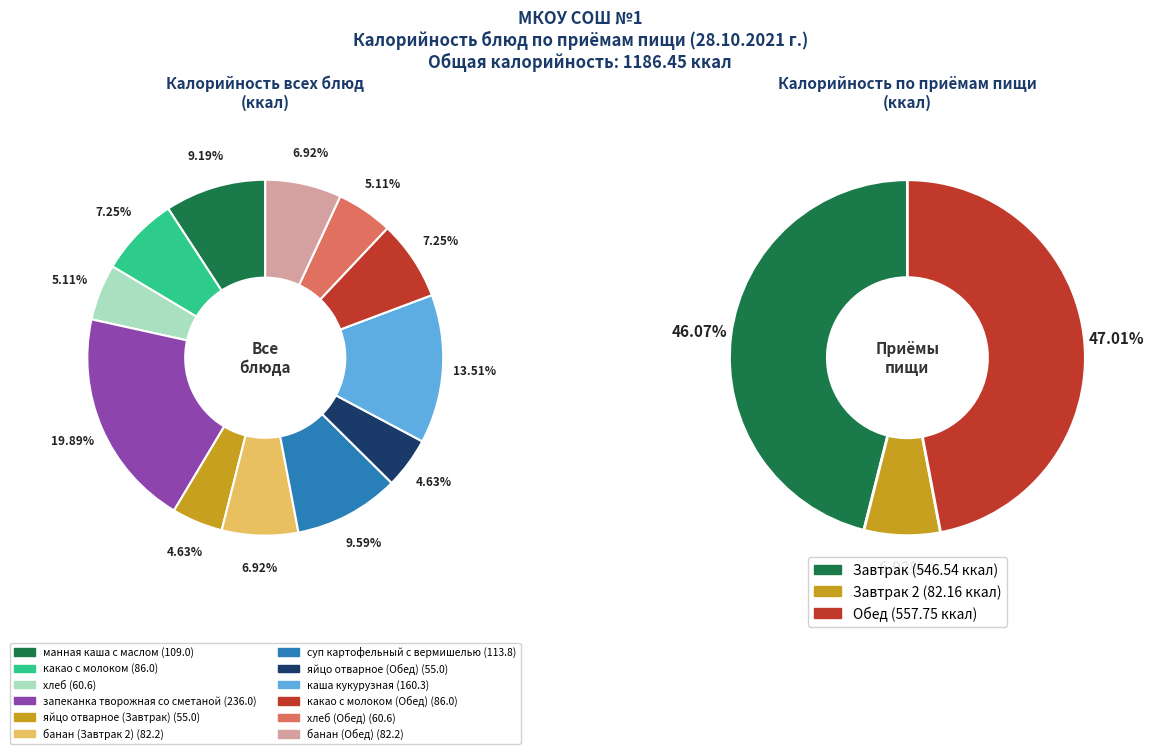

Combined, do хлеб and какао с молоком (Обед) account for over 50%?

No